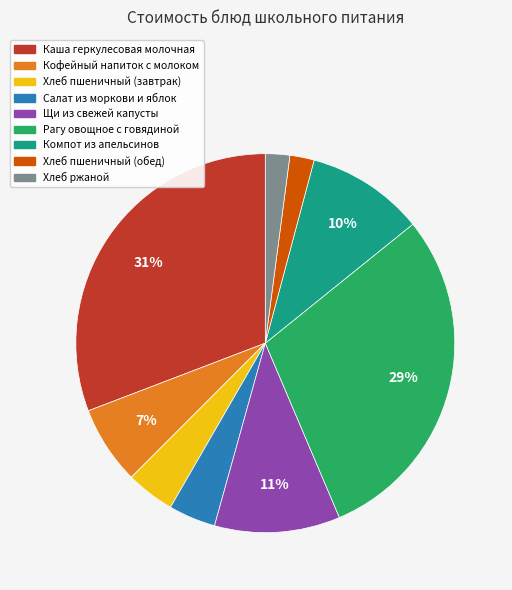

Is Хлеб пшеничный (обед) the majority of the pie?

No